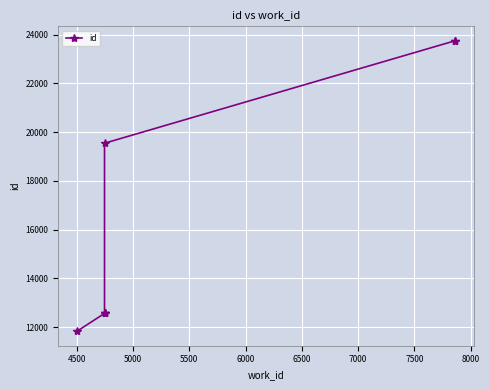

How many lines are shown in the chart?

1